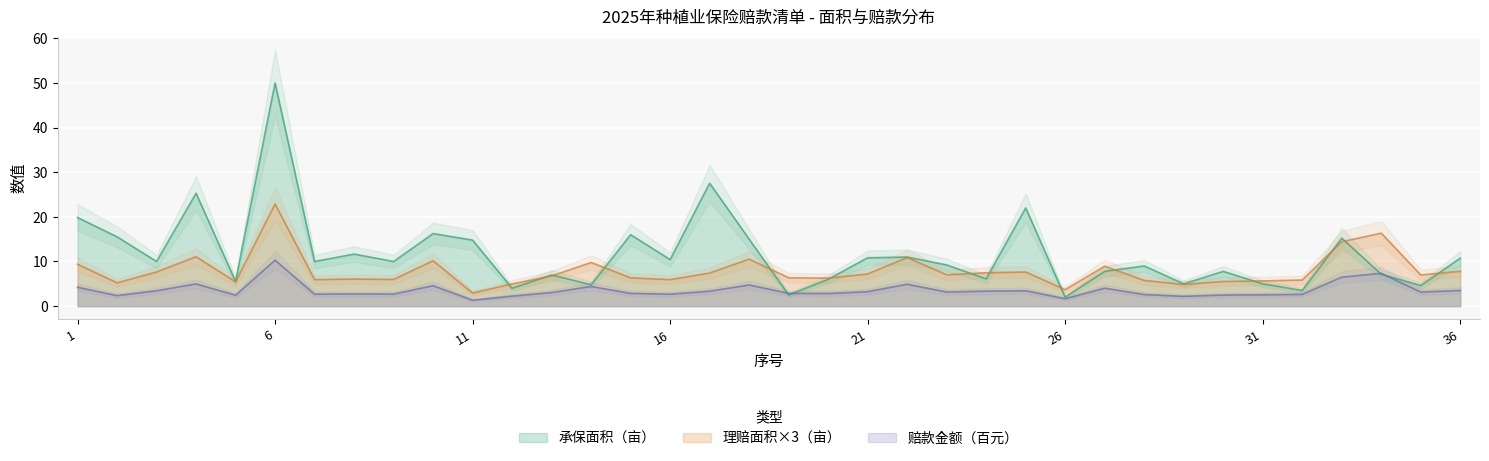

What is the difference between the 承保面积（亩） values at 36 and 11?

4.0